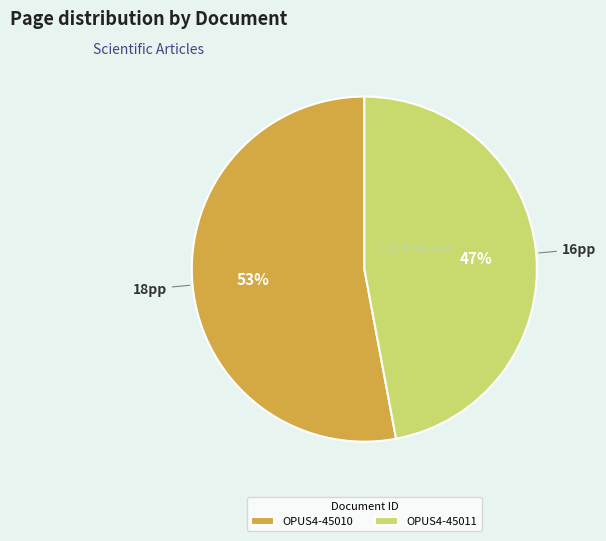

How many segments does this pie chart have?

2